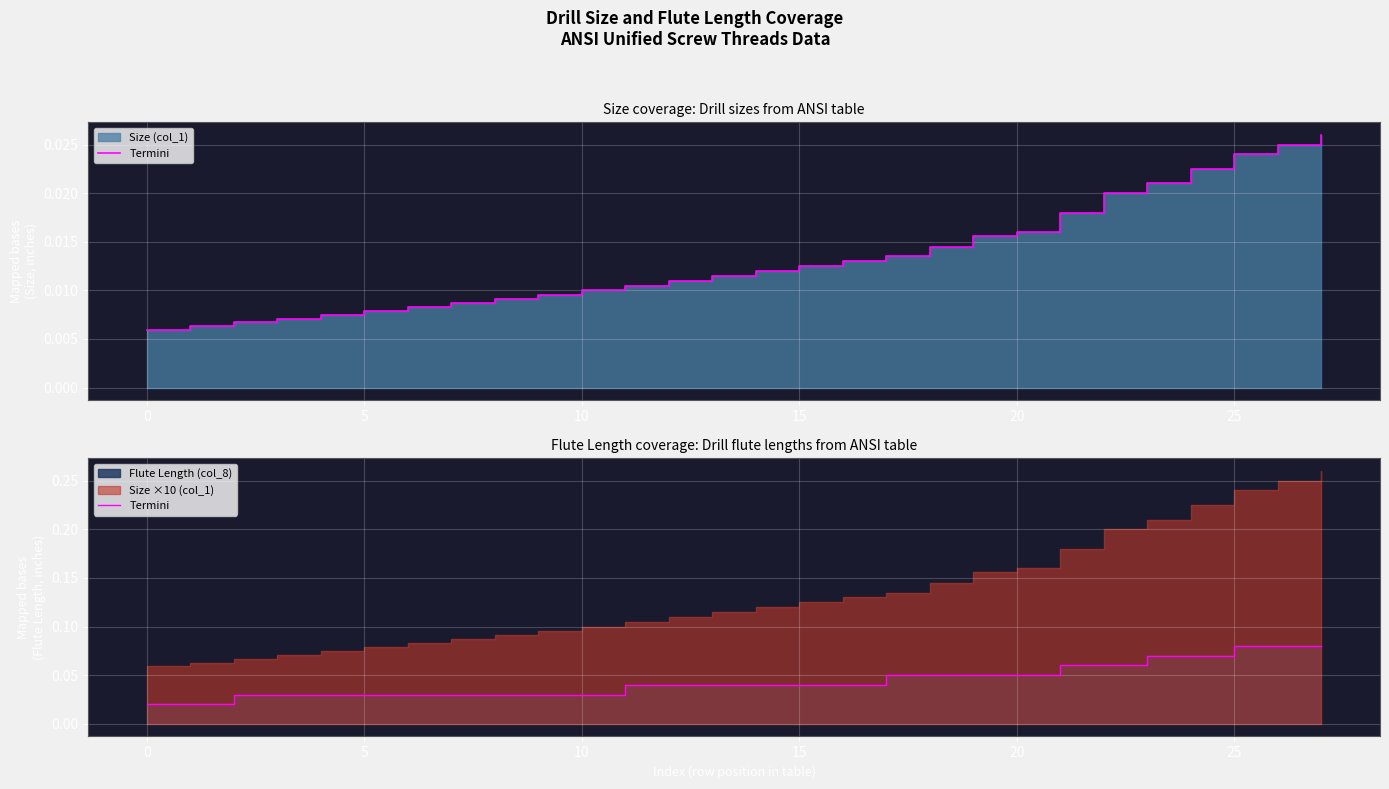

What is the label of the 23rd point from the left?

22